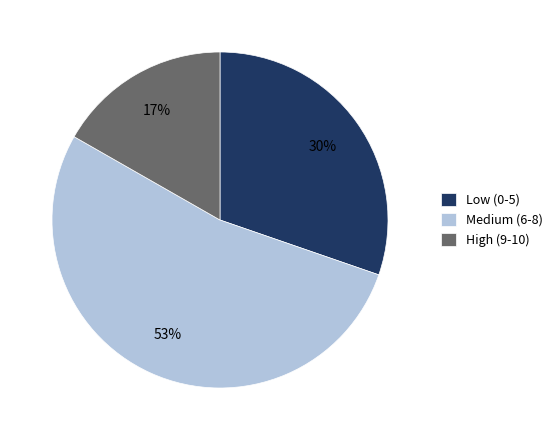

Is there a majority slice in this chart?

Yes